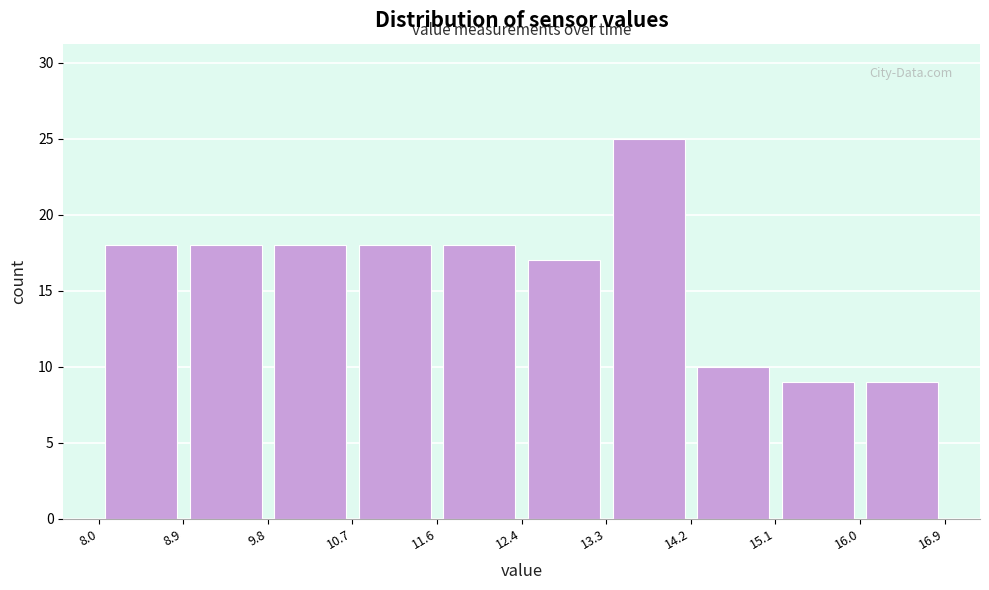

Reading left to right, transcribe this chart: for each bar, give the range it covers on the x-axis and its height. The values are not printed on the chart, so give them approximately, as read against the axis.

8.0 to 8.9: 18
8.9 to 9.8: 18
9.8 to 10.7: 18
10.7 to 11.6: 18
11.6 to 12.4: 18
12.4 to 13.3: 17
13.3 to 14.2: 25
14.2 to 15.1: 10
15.1 to 16.0: 9
16.0 to 16.9: 9